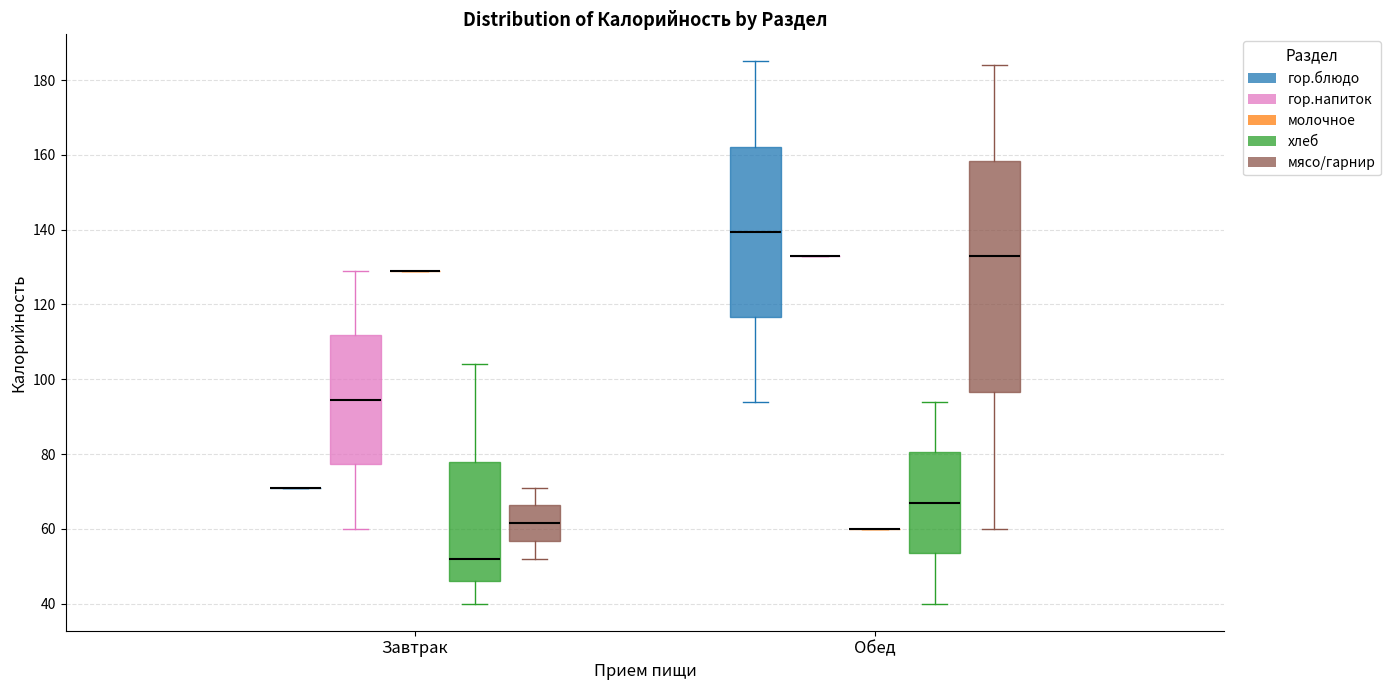

Comparing the boxes themselves (not the whiskers), which one is the tallest?

Обед (мясо/гарнир)